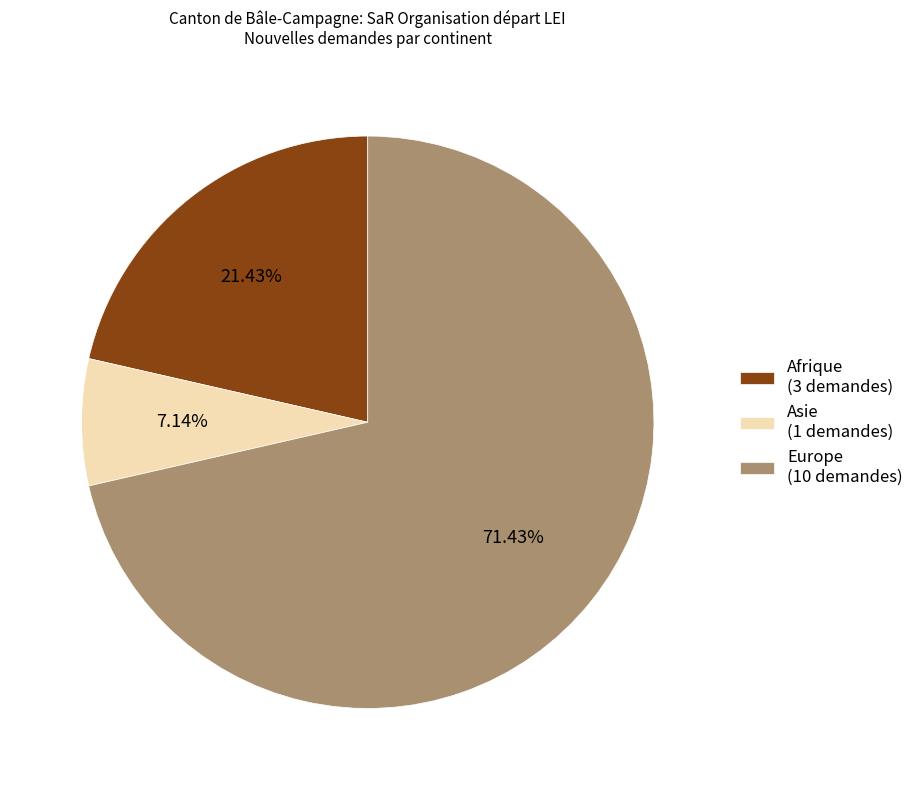

Which category has the biggest portion of the pie?

Europe (10 demandes)